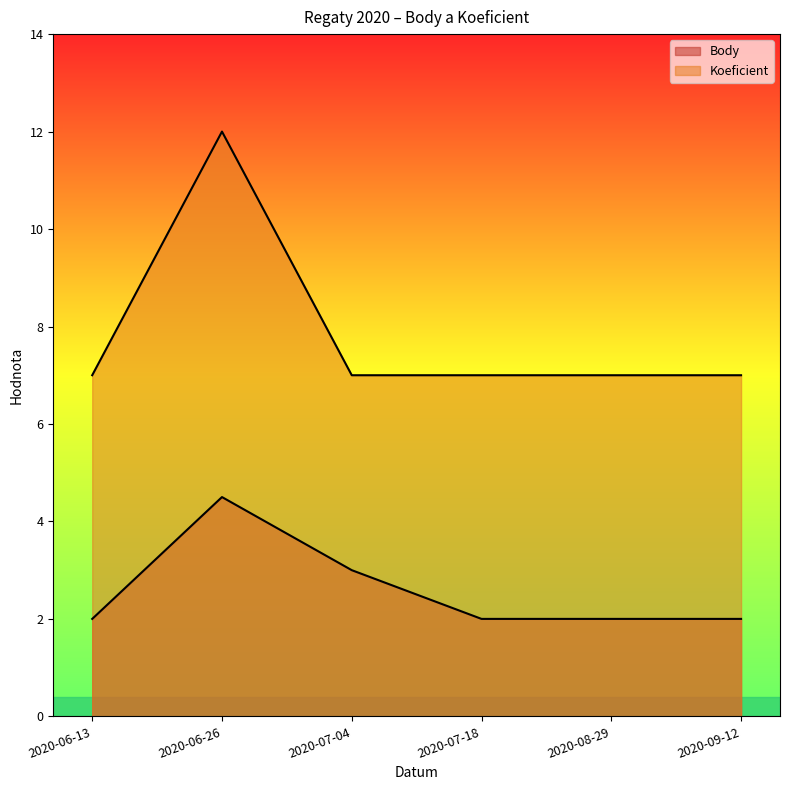

Which series has the largest range (max minus min)?

Koeficient